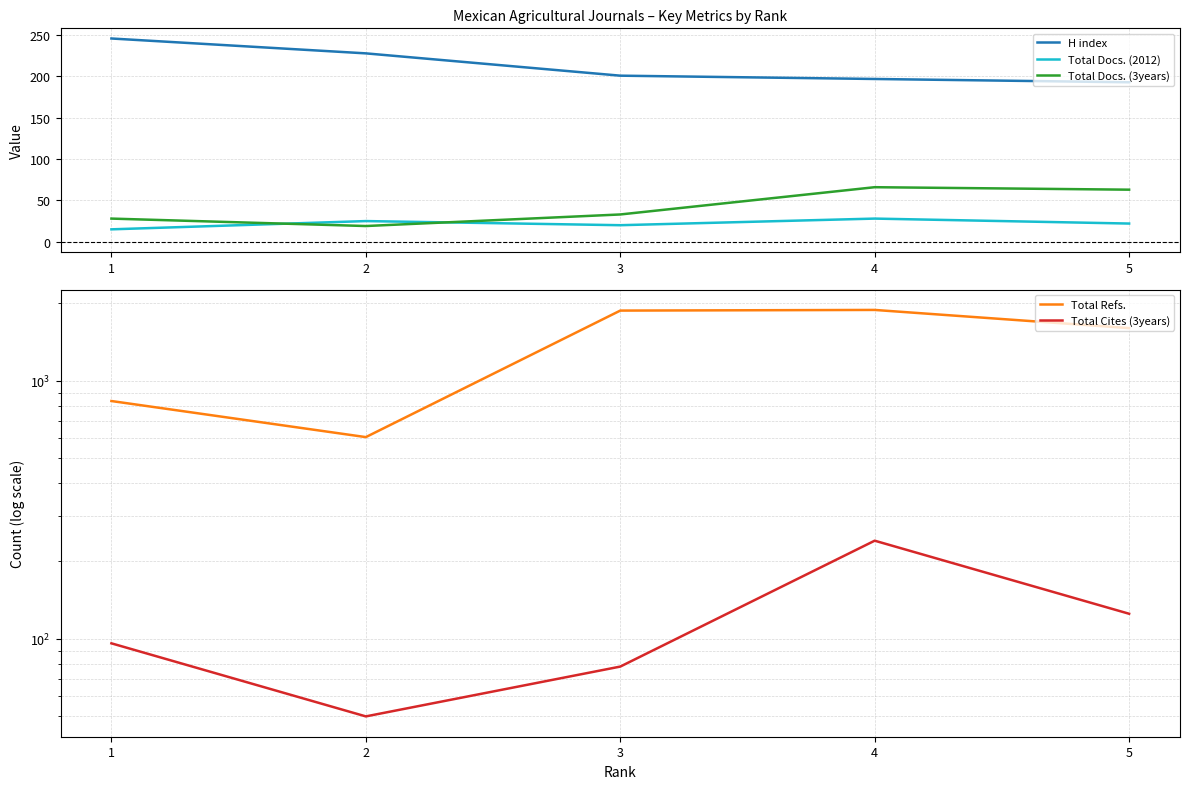

Reading left to right, list all the values displayed in this chart.

H index: 5=193	4=197	3=201	2=228	1=246
Total Docs. (2012): 5=22	4=28	3=20	2=25	1=15
Total Docs. (3years): 5=63	4=66	3=33	2=19	1=28
Total Refs.: 5=1601	4=1883	3=1872	2=605	1=835
Total Cites (3years): 5=125	4=240	3=78	2=50	1=96